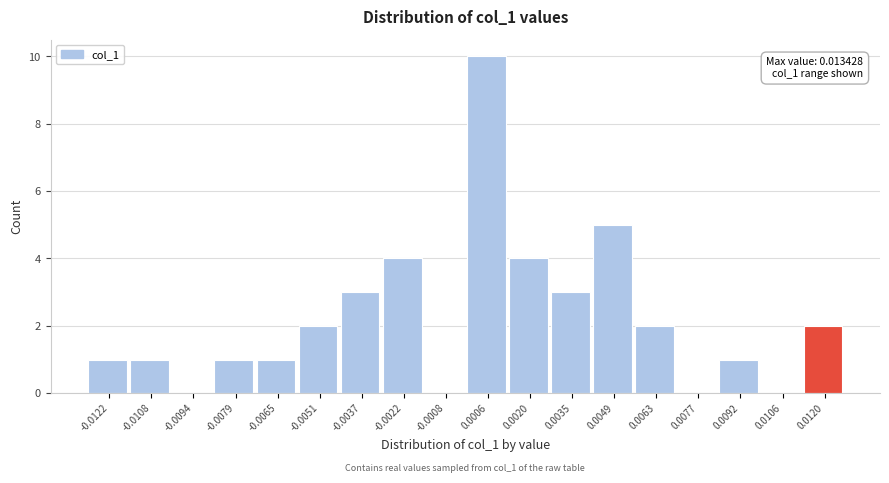

Reading left to right, list all the values displayed in this chart.

-0.0122=1	-0.0108=1	-0.0094=0	-0.0079=1	-0.0065=1	-0.0051=2	-0.0037=3	-0.0022=4	-0.0008=0	0.0006=10	0.0020=4	0.0035=3	0.0049=5	0.0063=2	0.0077=0	0.0092=1	0.0106=0	0.0120=2